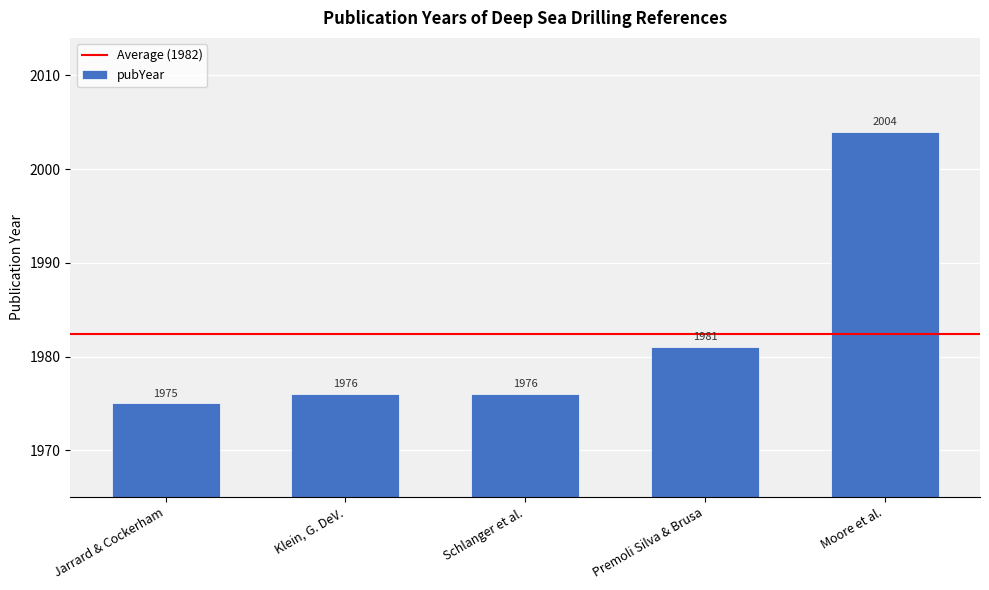

Reading left to right, what are all the values shown in this chart?

Jarrard & Cockerham=1975	Klein, G. DeV.=1976	Schlanger et al.=1976	Premoli Silva & Brusa=1981	Moore et al.=2004